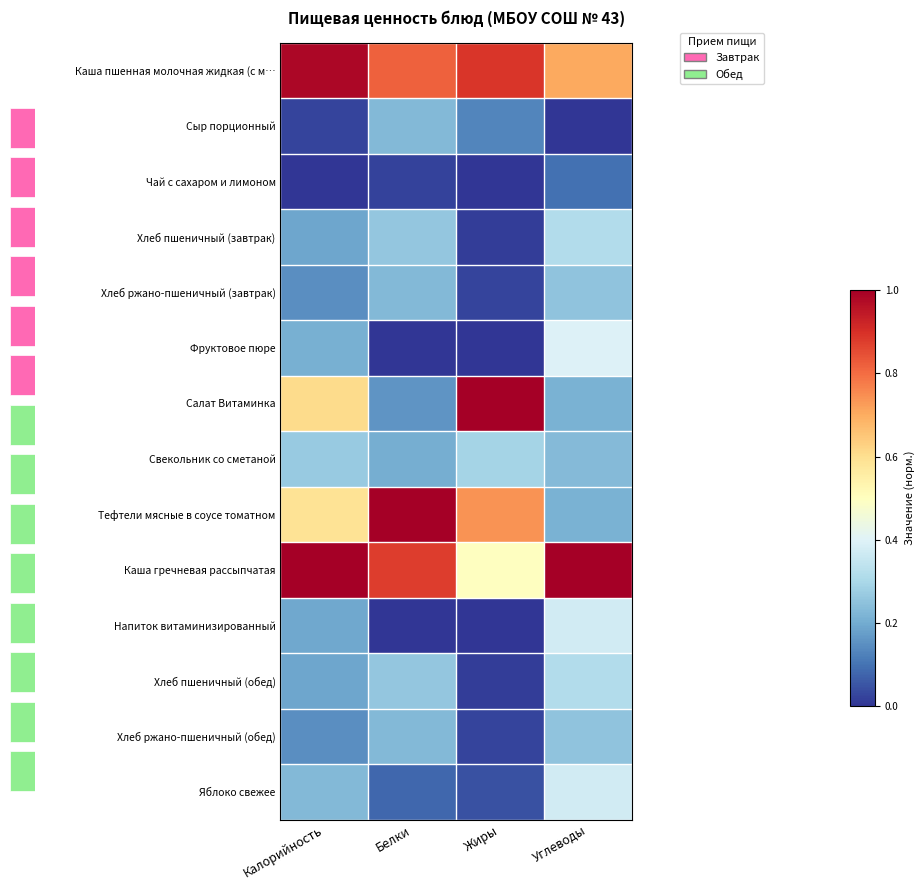

What is the difference between the maximum and second lowest values in the Фруктовое пюре series?

0.4